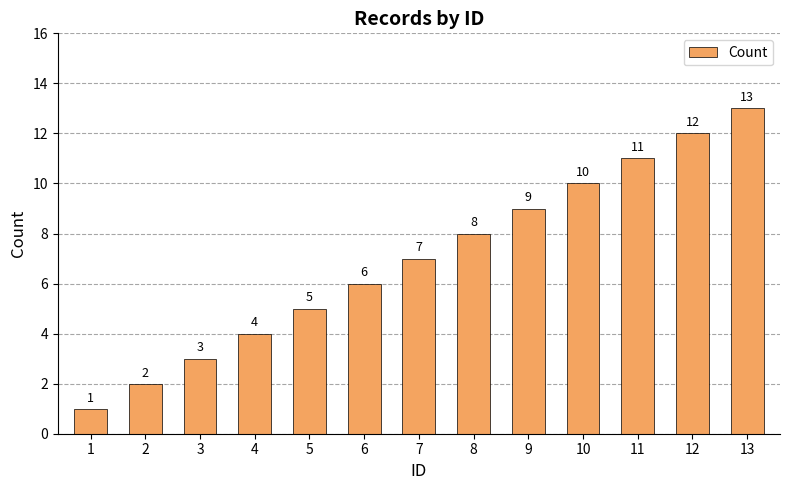

Rank the categories by value from highest to lowest.

13, 12, 11, 10, 9, 8, 7, 6, 5, 4, 3, 2, 1